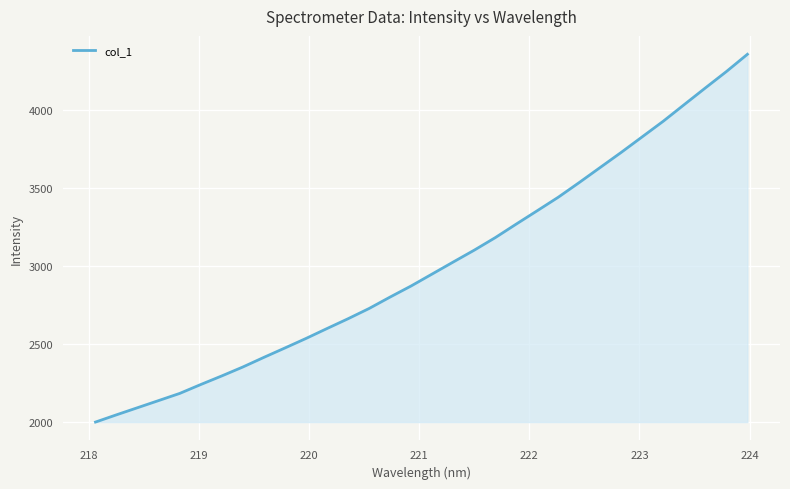

Reading left to right, list all the values displayed in this chart.

2001.2	2047.7	2093.3	2138.9	2184.6	2241.6	2296.7	2353.8	2415.5	2475.6	2536.5	2600.1	2662.8	2728.4	2801.8	2872.8	2949.3	3025.9	3101.9	3182.1	3269.2	3354.8	3441.2	3535.5	3632.2	3728.7	3828.5	3928.3	4034.9	4140.9	4245.8	4356.3